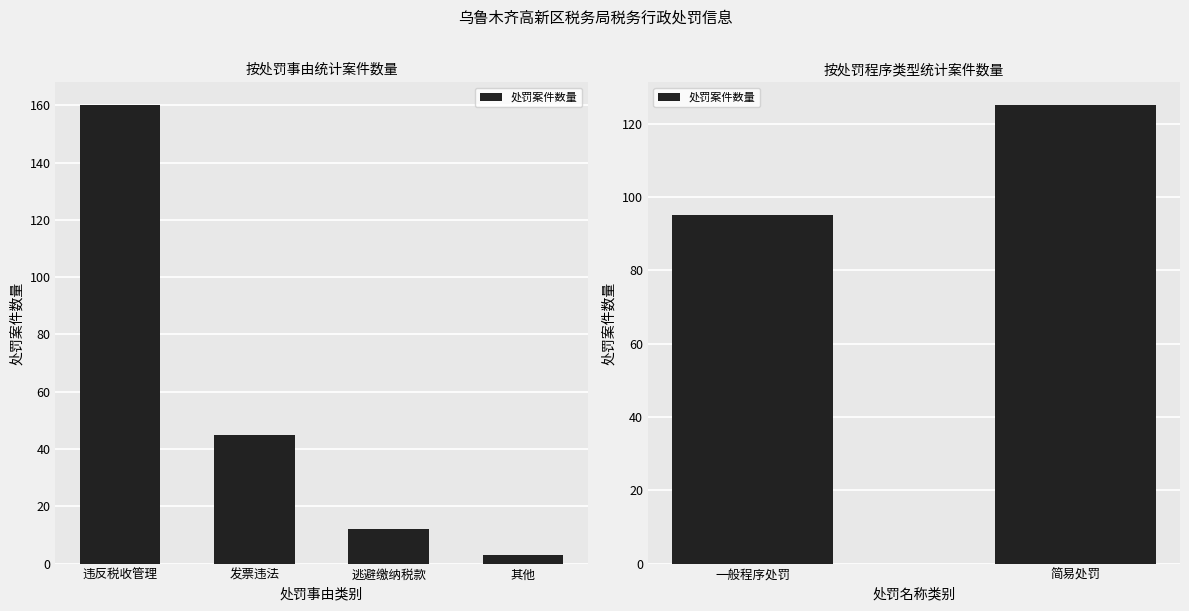

What is the average value?

110